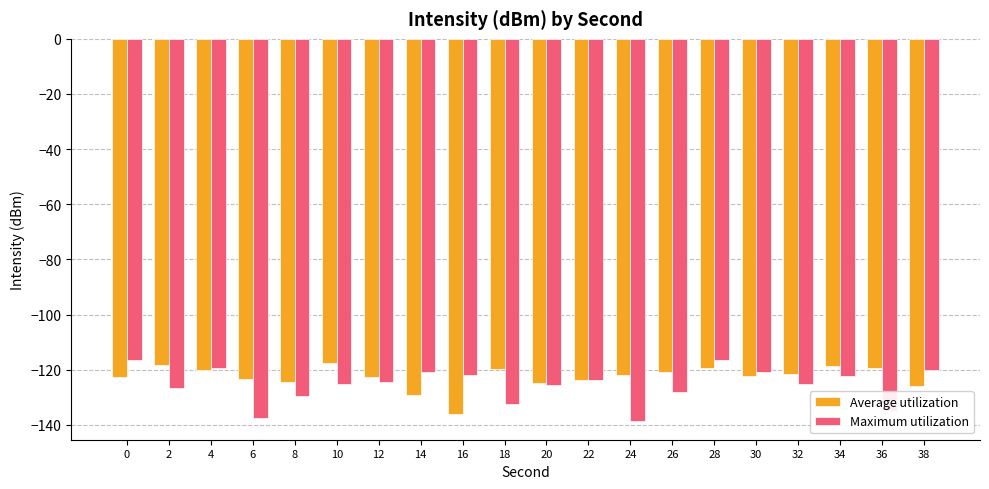

The Maximum utilization series shows -171.1 at 14. True or false?

False